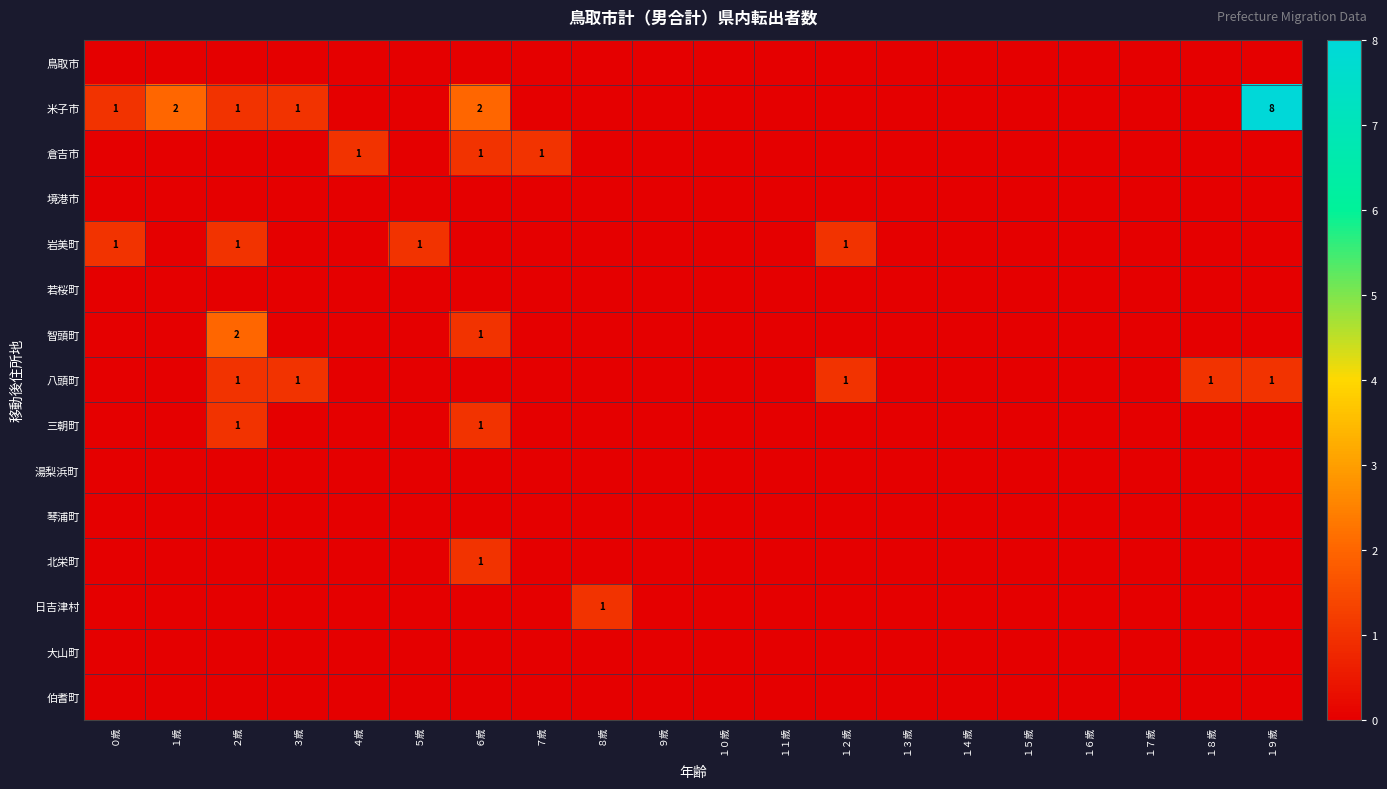

List the labels in order of 鳥取市 value, smallest first.

０歳, １歳, ２歳, ３歳, ４歳, ５歳, ６歳, ７歳, ８歳, ９歳, １０歳, １１歳, １２歳, １３歳, １４歳, １５歳, １６歳, １７歳, １８歳, １９歳